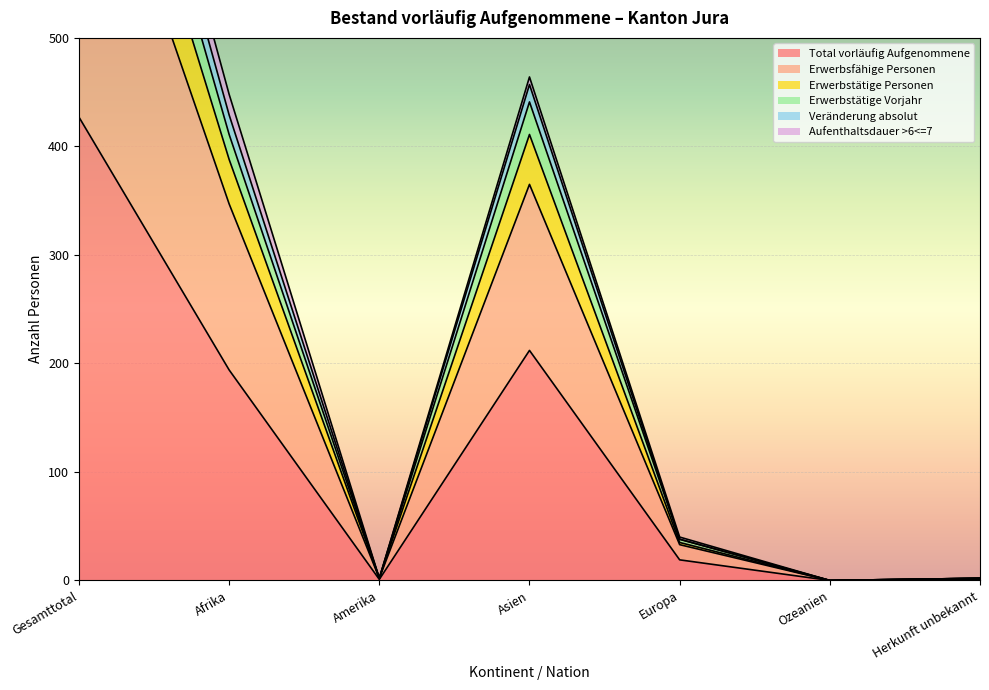

At which label does Total vorläufig Aufgenommene reach its peak?

Gesamttotal